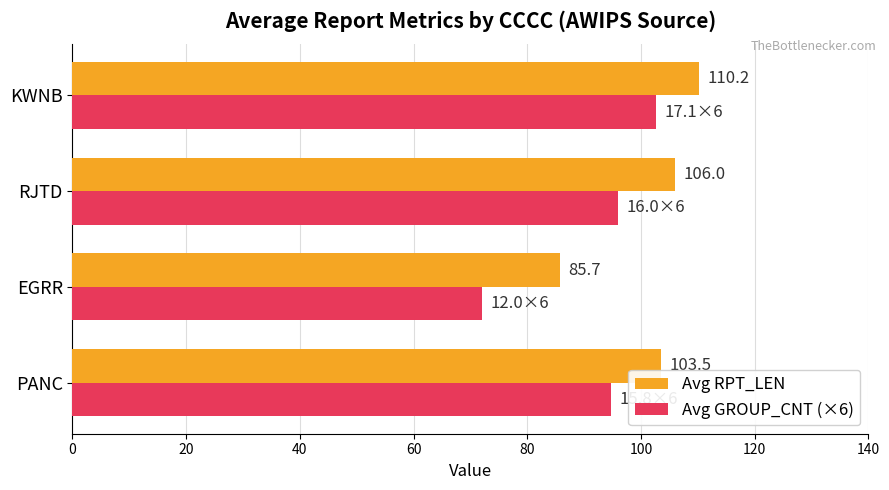

Between PANC and RJTD, which series saw the biggest shift?

Avg RPT_LEN